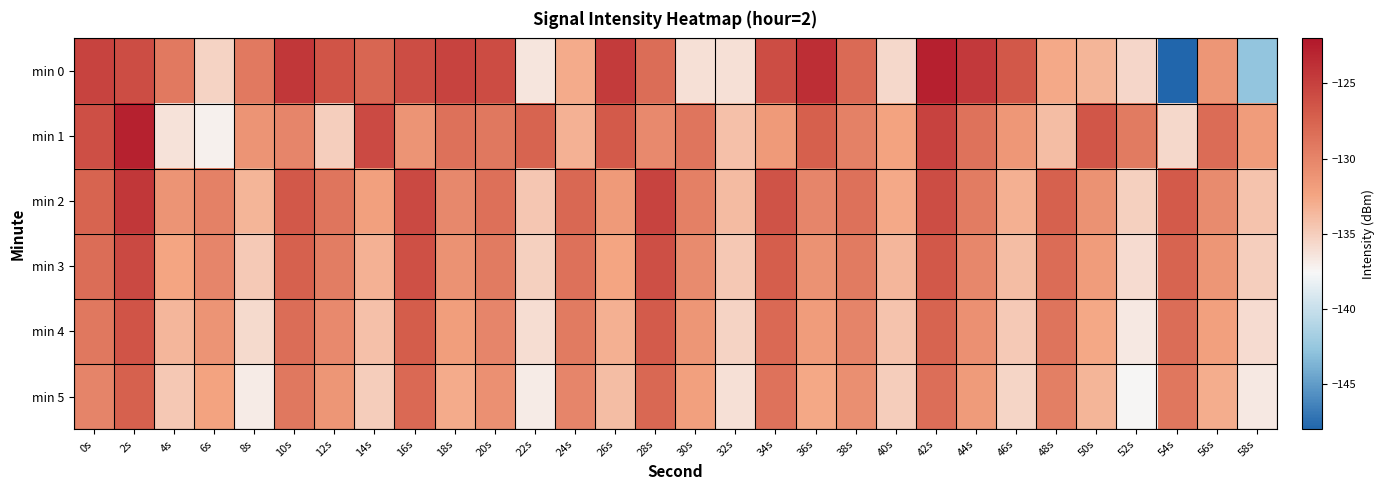

Between 0s and 30s, which is larger?

0s